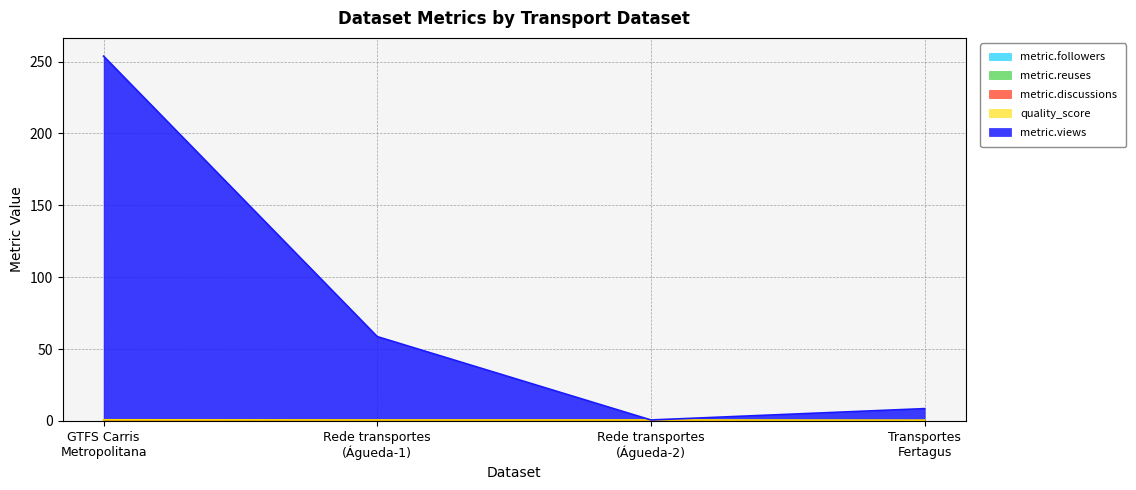

At which category does the chart reach its peak across all series?

GTFS Carris
Metropolitana